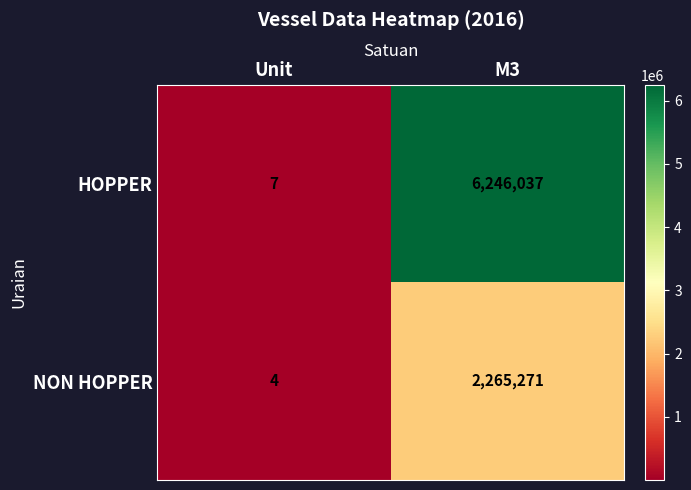

Read the NON HOPPER value at M3.

2265271